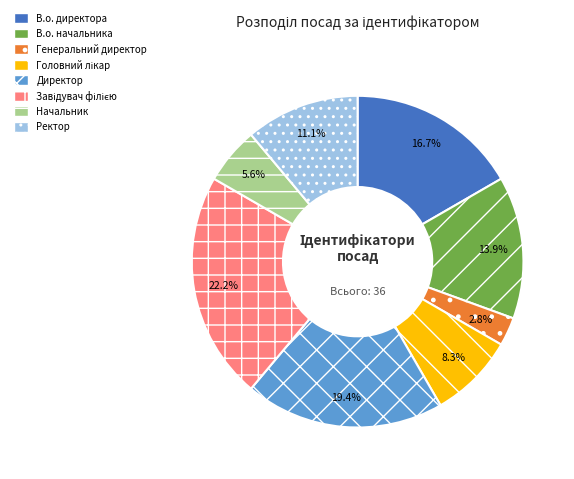

Which category has the smallest portion of the pie?

Генеральний директор